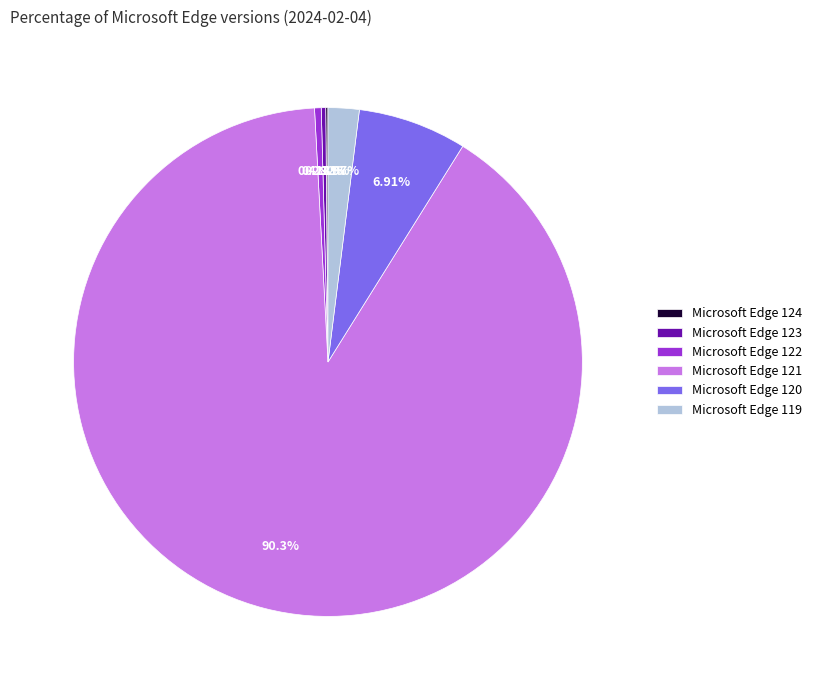

Do Microsoft Edge 119 and Microsoft Edge 122 together represent more than half of the pie?

No